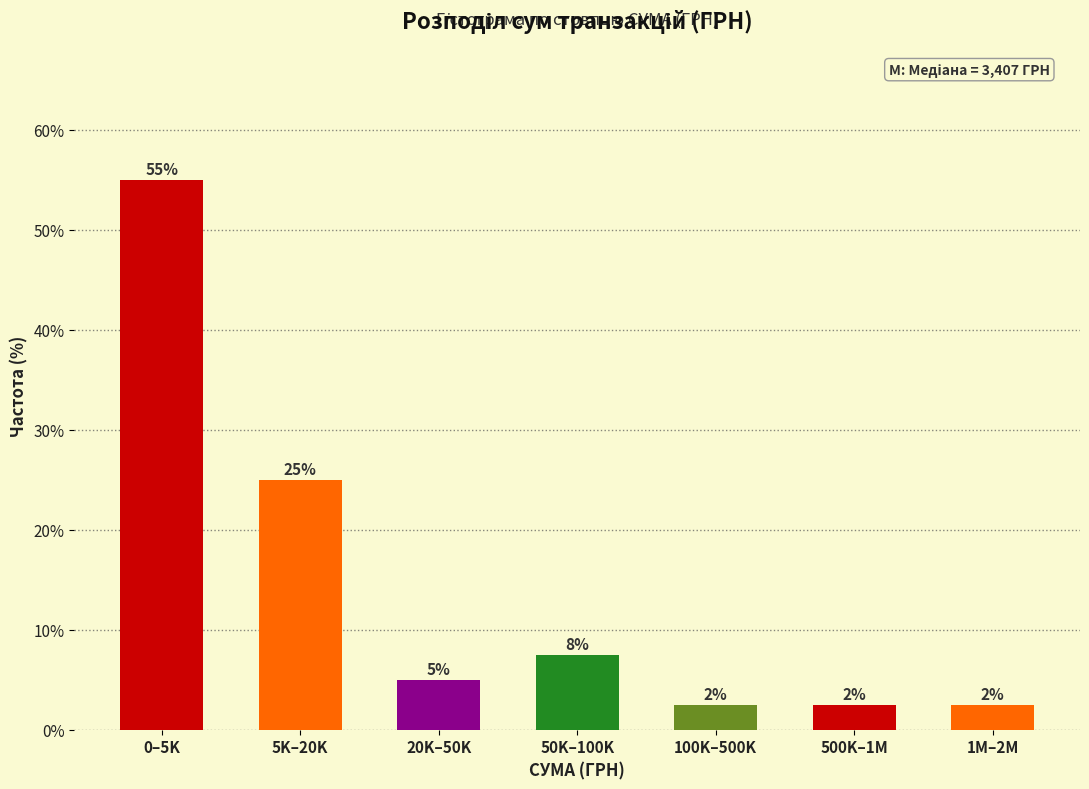

Are the bars horizontal?

No